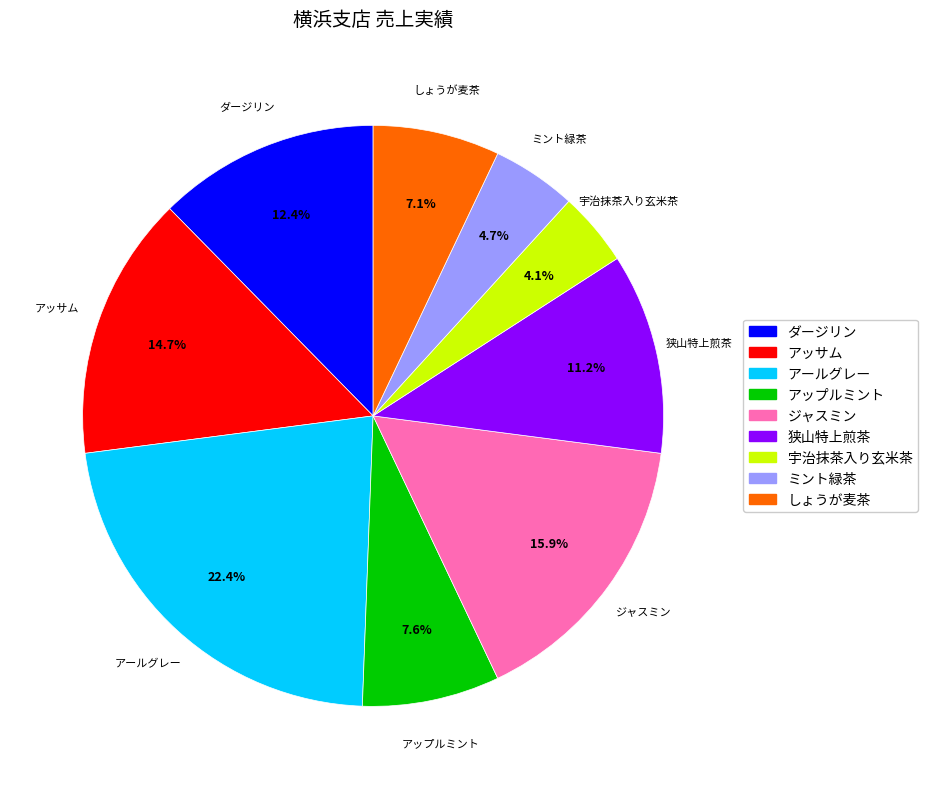

Between 狭山特上煎茶 and ジャスミン, which is larger?

ジャスミン